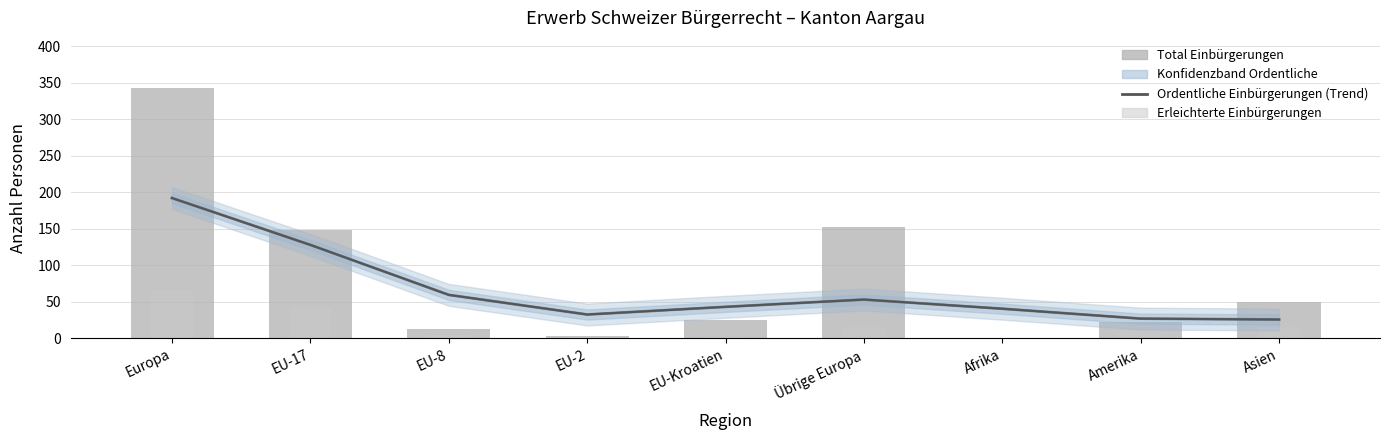

Rank the series at Übrige Europa from lowest to highest value.

Erleichterte Einbürgerungen, Ordentliche Einbürgerungen (Trend), Total Einbürgerungen